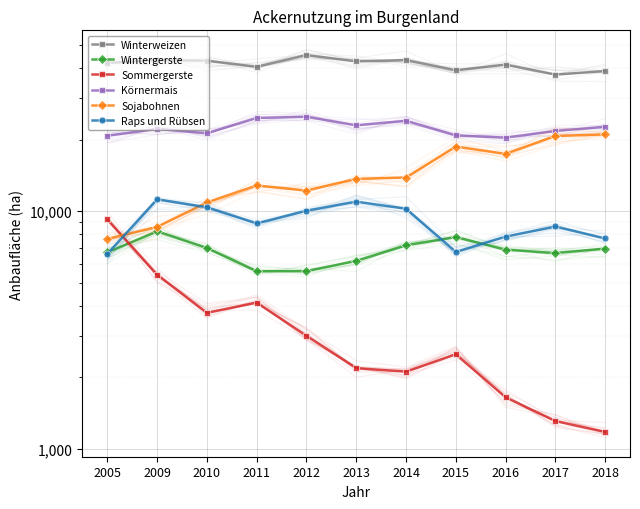

How many categories are shown in the chart?

11